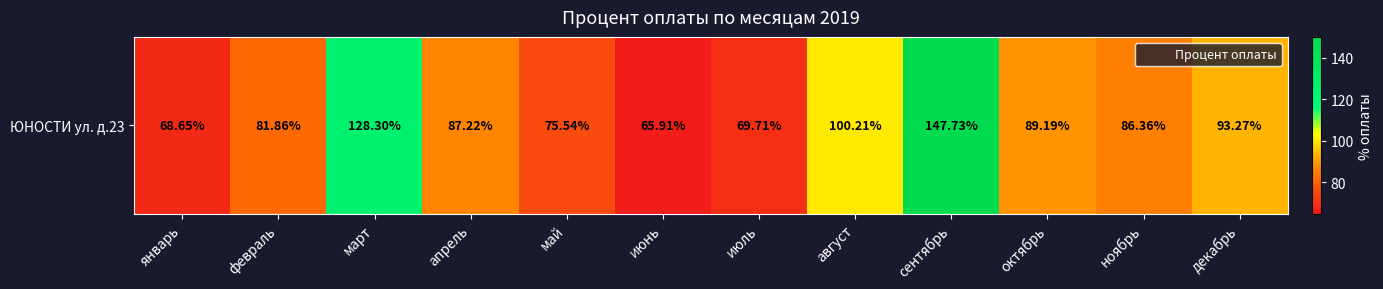

How many series are shown in this chart?

1